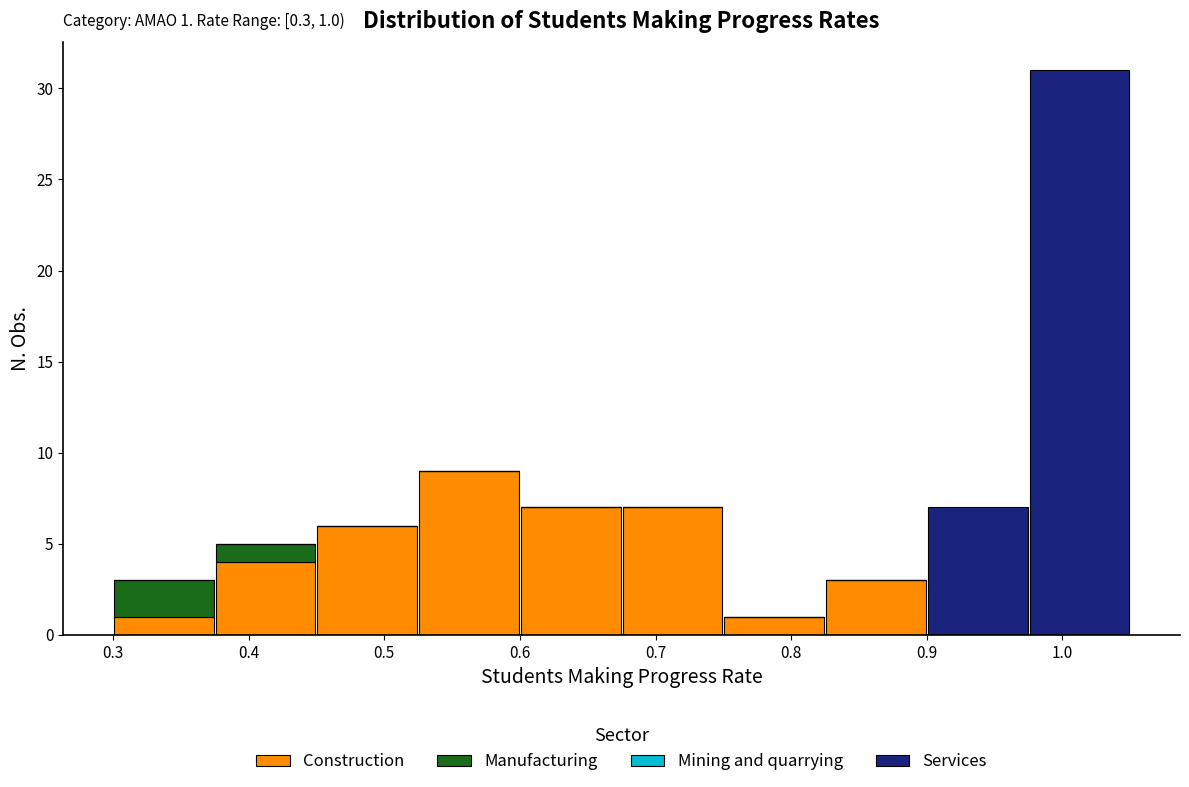

Which range on the x-axis has the tallest stacked bar (by total height)?

0.975 to 1.050